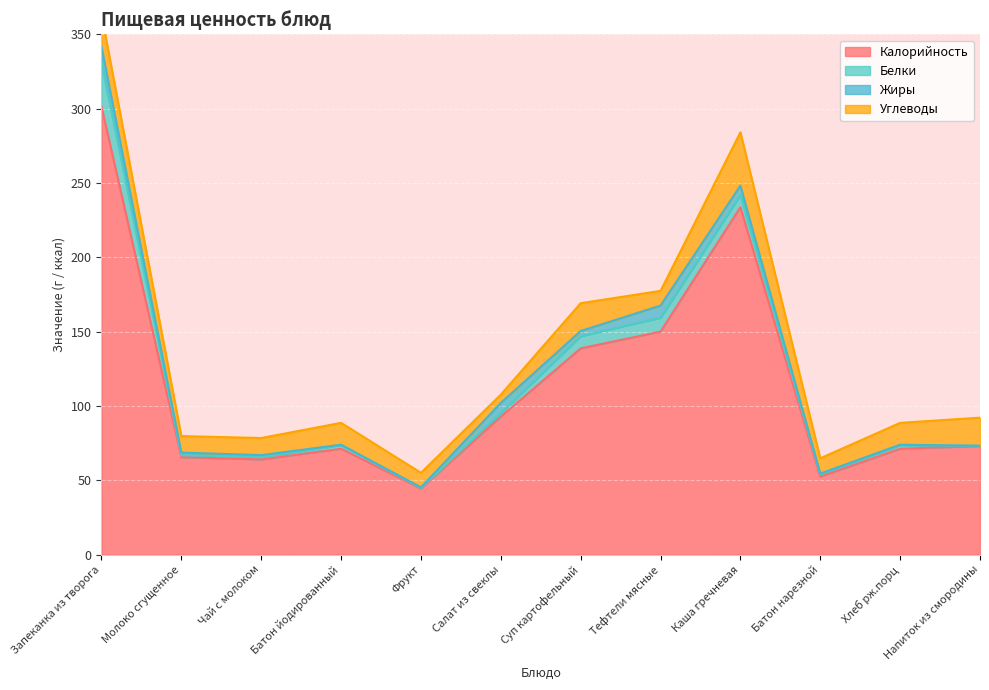

Is it true that Калорийность equals 92.8 at Салат из свеклы?

True